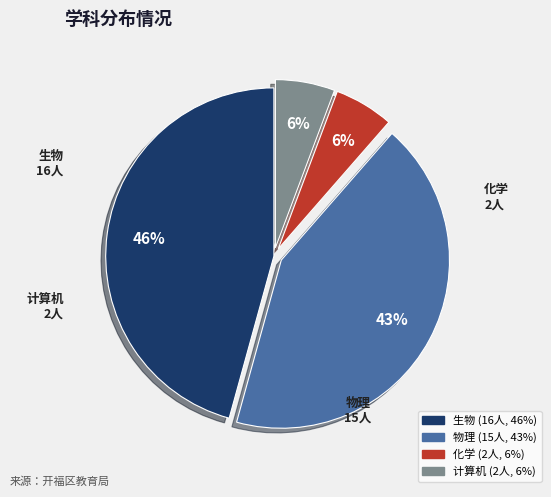

Which slice is the largest?

生物